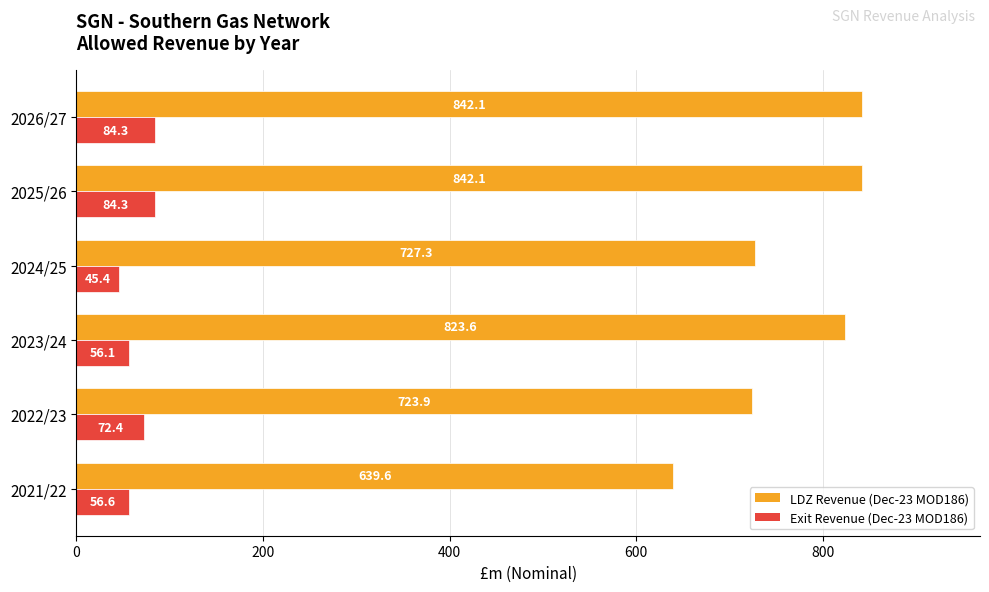

What is the minimum value shown in the chart?

45.4